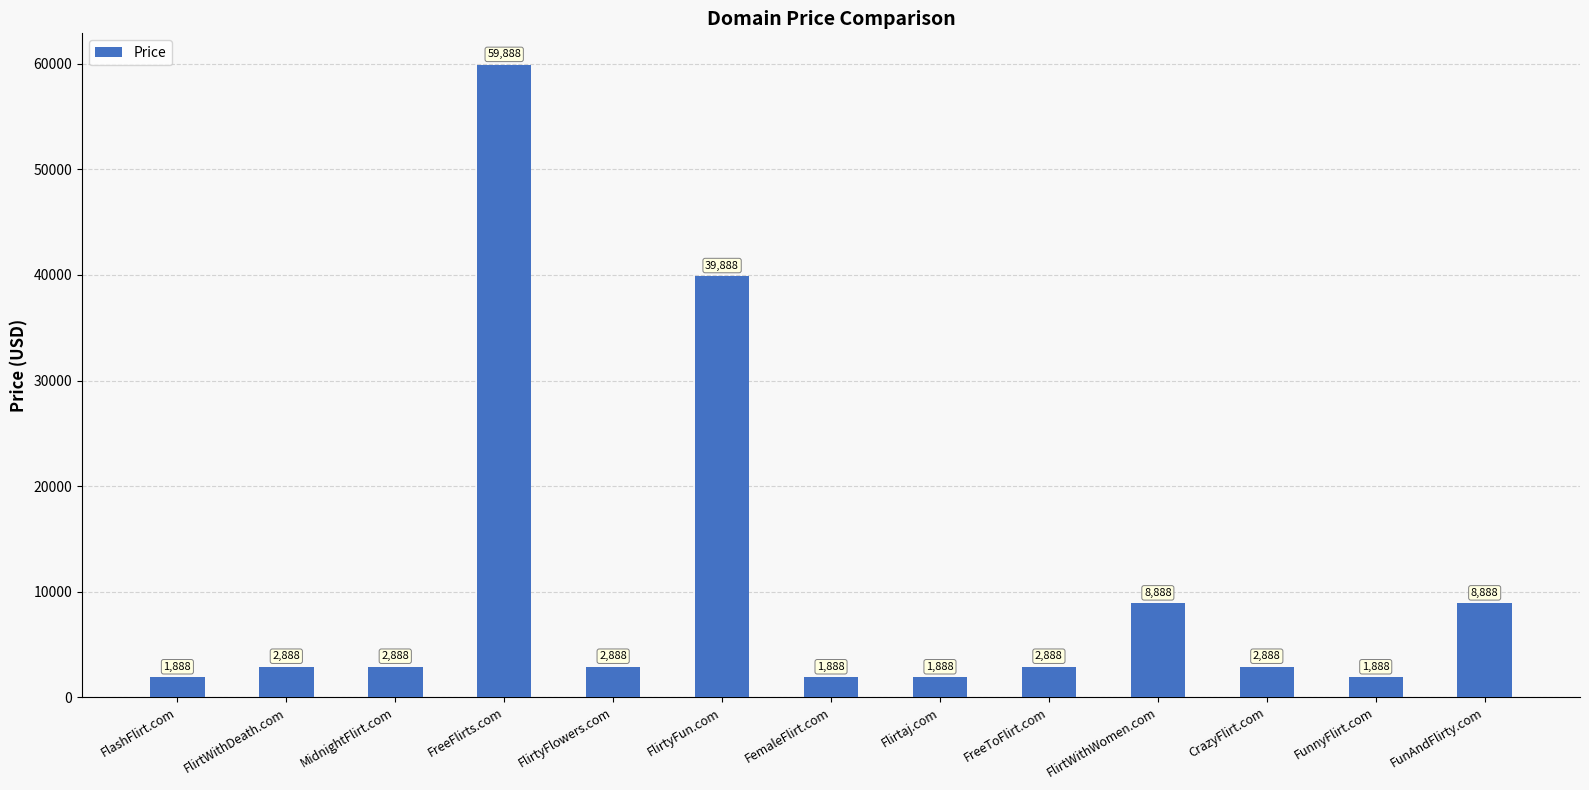

What is the greatest value displayed?

59888